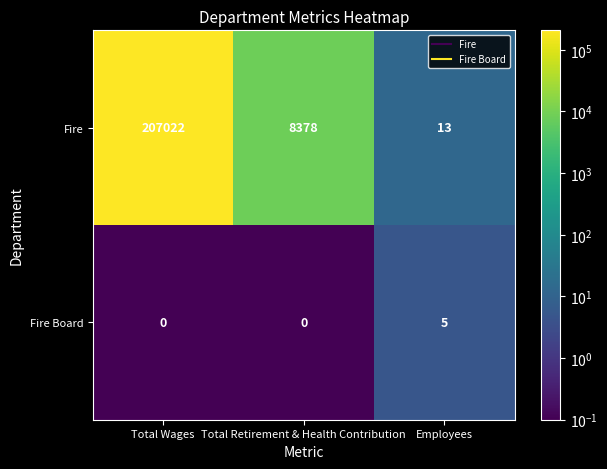

Where does the Fire series first go above 8378?

Total Wages